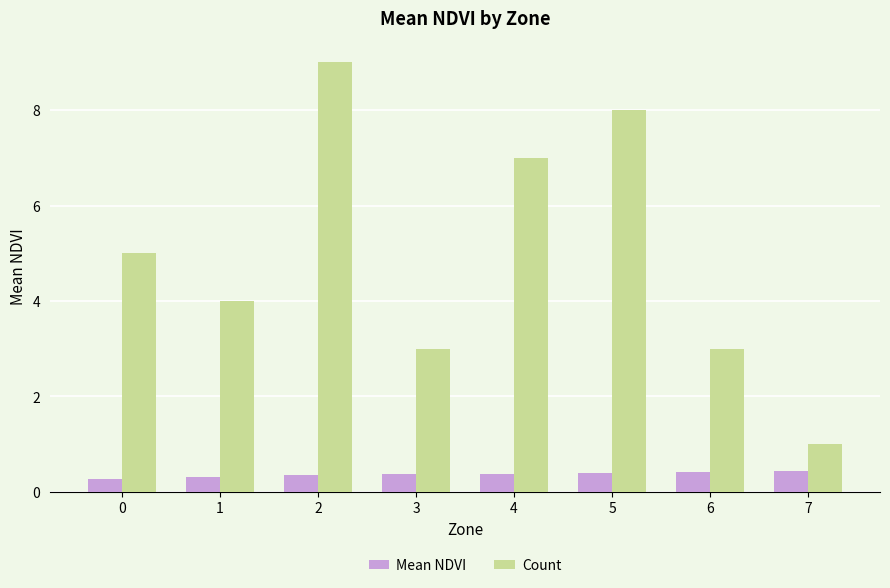

What is the greatest value displayed?

9.0